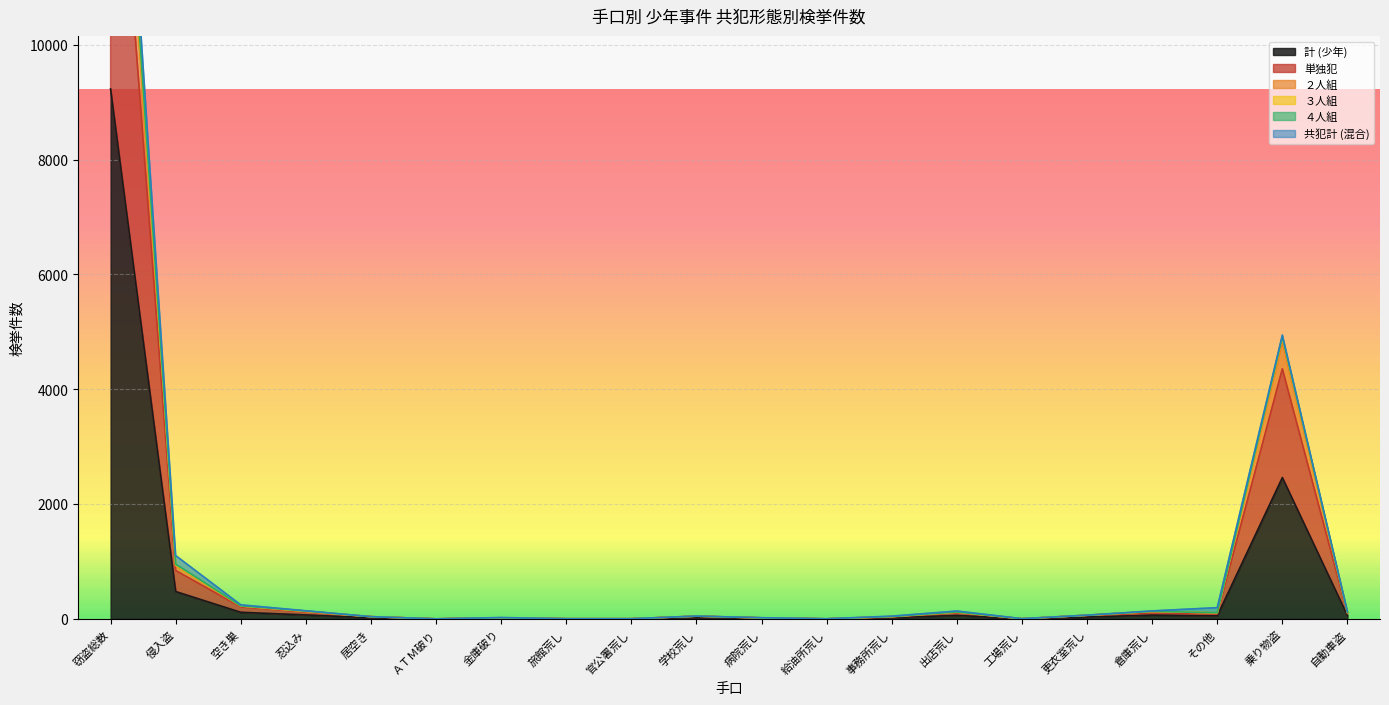

What is the highest value of the 計 (少年) series?

9231